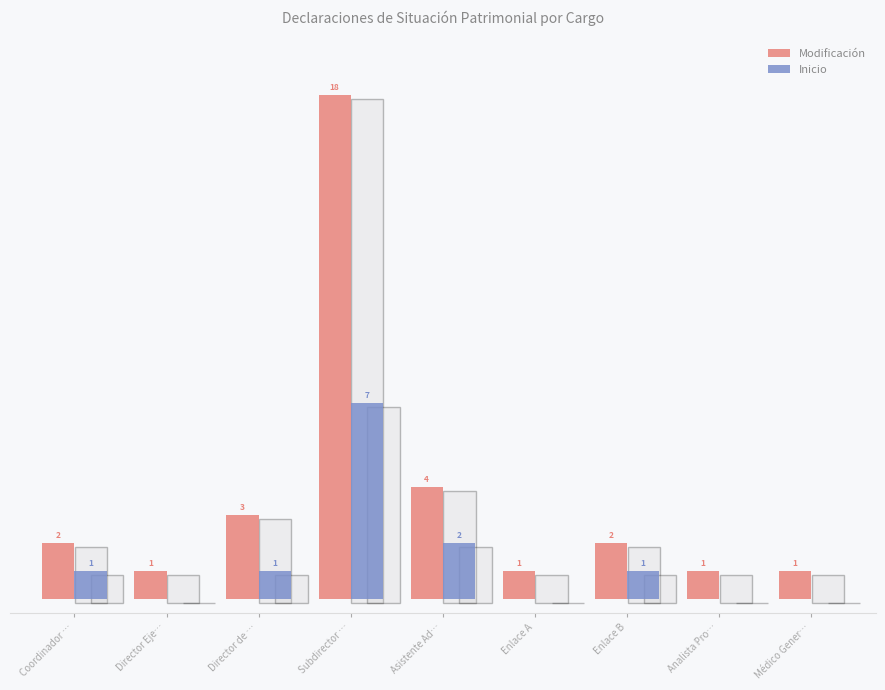

Which category has the highest value in the Modificación series?

Subdirector …